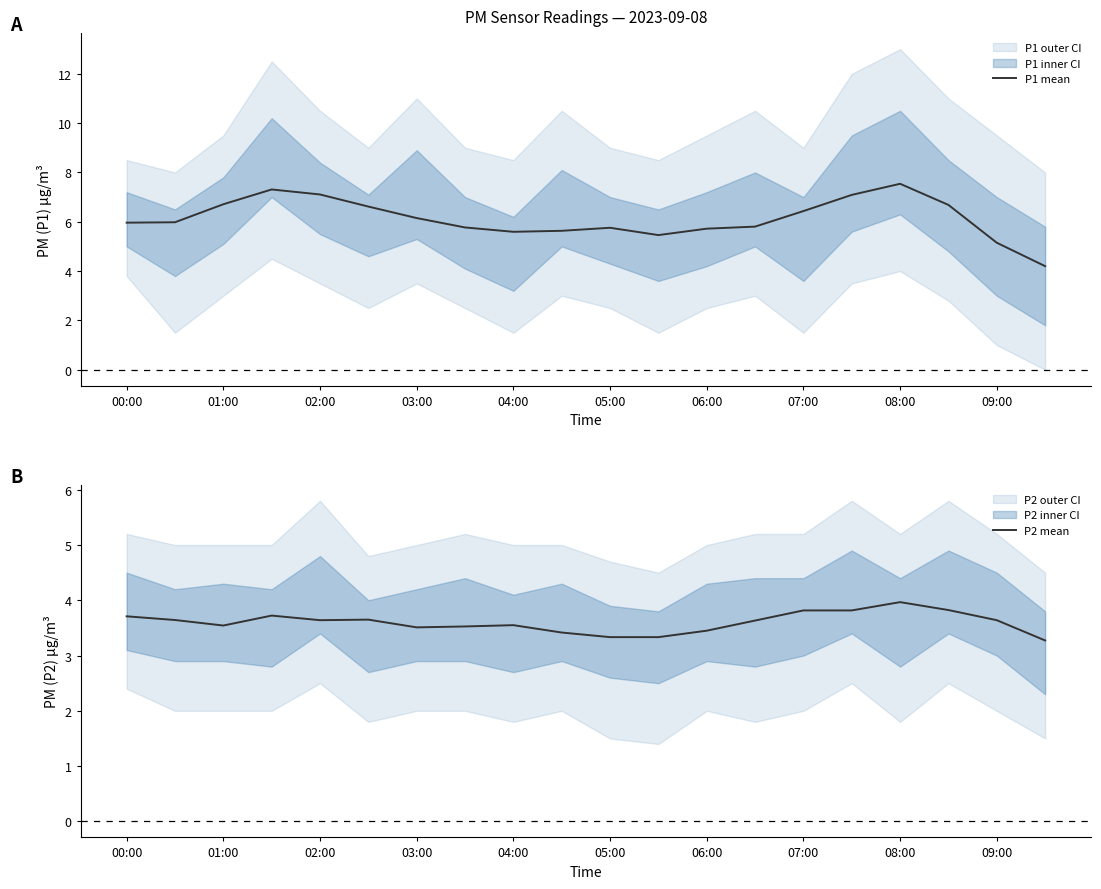

True or false: P2 mean and P1 mean intersect in this chart.

False